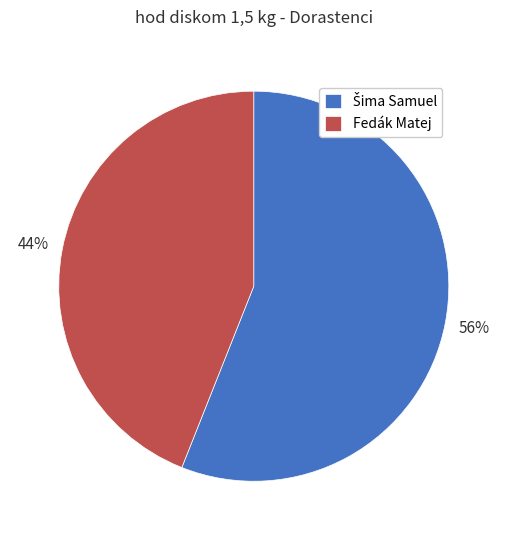

What is the smallest slice in the pie chart?

Fedák Matej